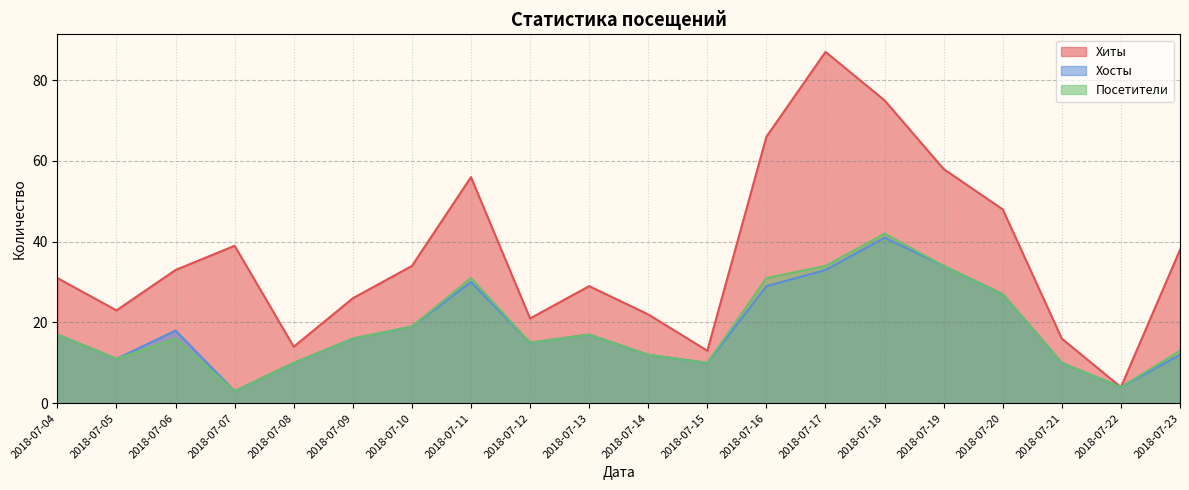

Reading left to right, transcribe all the data shown in this chart.

Хиты: 2018-07-04=31	2018-07-05=23	2018-07-06=33	2018-07-07=39	2018-07-08=14	2018-07-09=26	2018-07-10=34	2018-07-11=56	2018-07-12=21	2018-07-13=29	2018-07-14=22	2018-07-15=13	2018-07-16=66	2018-07-17=87	2018-07-18=75	2018-07-19=58	2018-07-20=48	2018-07-21=16	2018-07-22=4	2018-07-23=38
Хосты: 2018-07-04=17	2018-07-05=11	2018-07-06=18	2018-07-07=3	2018-07-08=10	2018-07-09=16	2018-07-10=19	2018-07-11=30	2018-07-12=15	2018-07-13=17	2018-07-14=12	2018-07-15=10	2018-07-16=29	2018-07-17=33	2018-07-18=41	2018-07-19=34	2018-07-20=27	2018-07-21=10	2018-07-22=4	2018-07-23=12
Посетители: 2018-07-04=17	2018-07-05=11	2018-07-06=16	2018-07-07=3	2018-07-08=10	2018-07-09=16	2018-07-10=19	2018-07-11=31	2018-07-12=15	2018-07-13=17	2018-07-14=12	2018-07-15=10	2018-07-16=31	2018-07-17=34	2018-07-18=42	2018-07-19=34	2018-07-20=27	2018-07-21=10	2018-07-22=4	2018-07-23=13